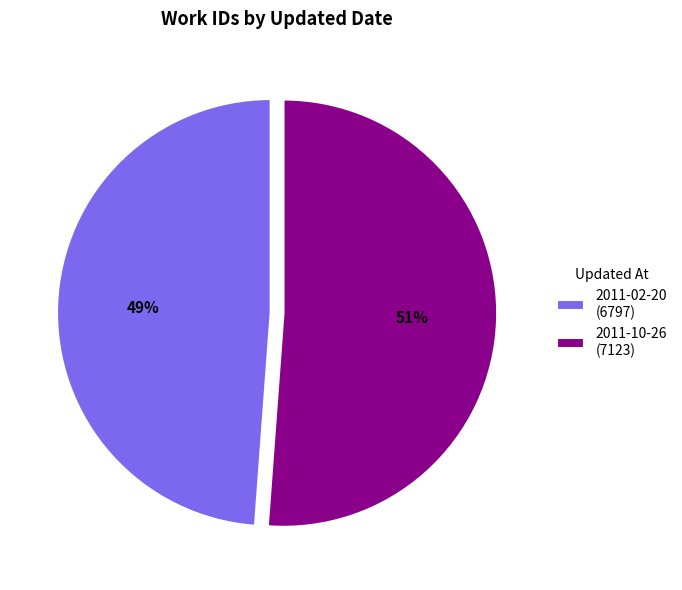

Is it true that 2011-02-20 is 49% of the pie?

True